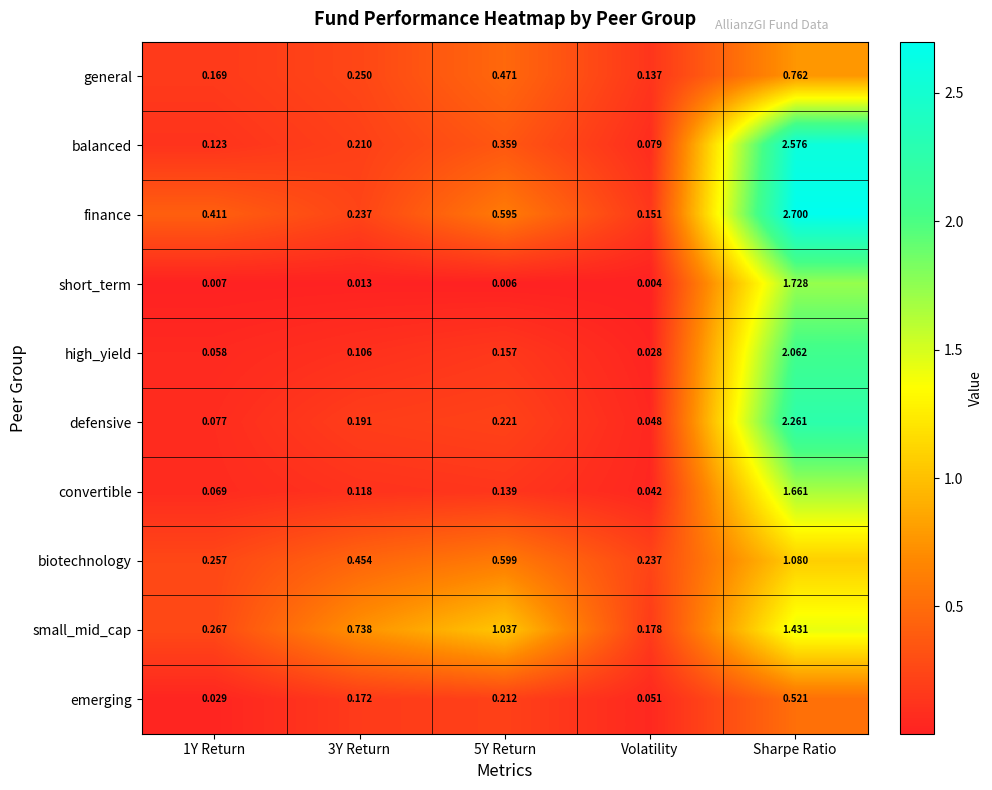

Which series has the largest range (max minus min)?

finance